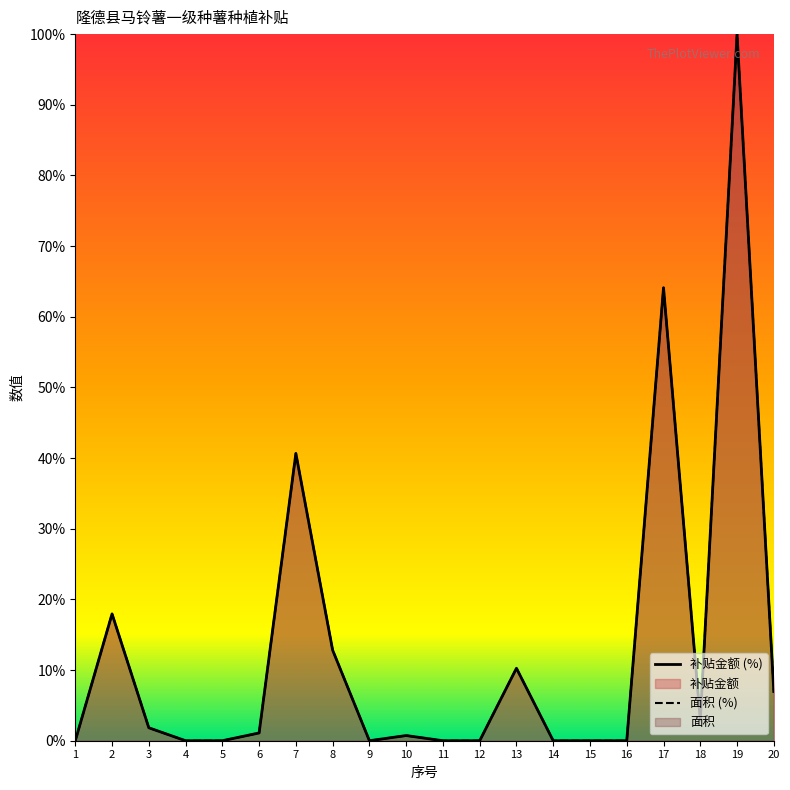

The value of 补贴金额 at 6 is 0.4. True or false?

False